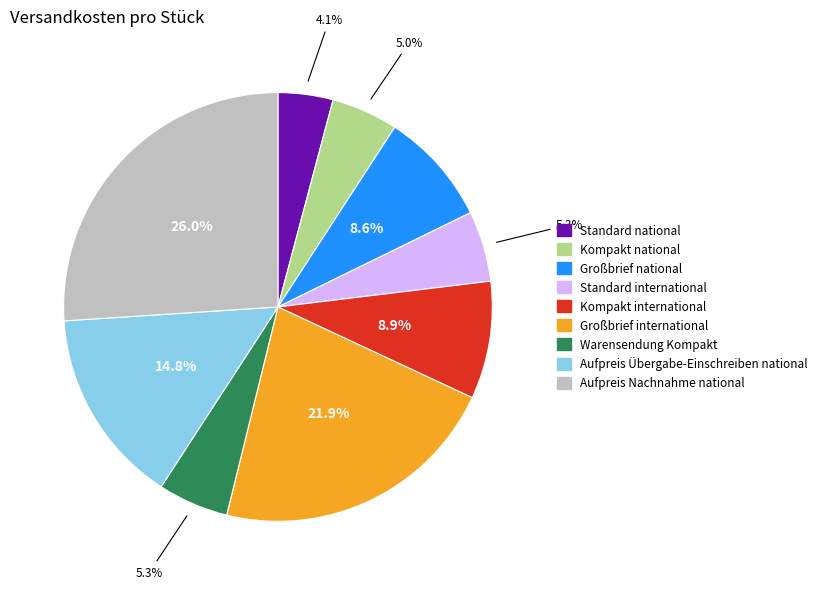

To the nearest percent, what portion does Warensendung Kompakt represent?

5%